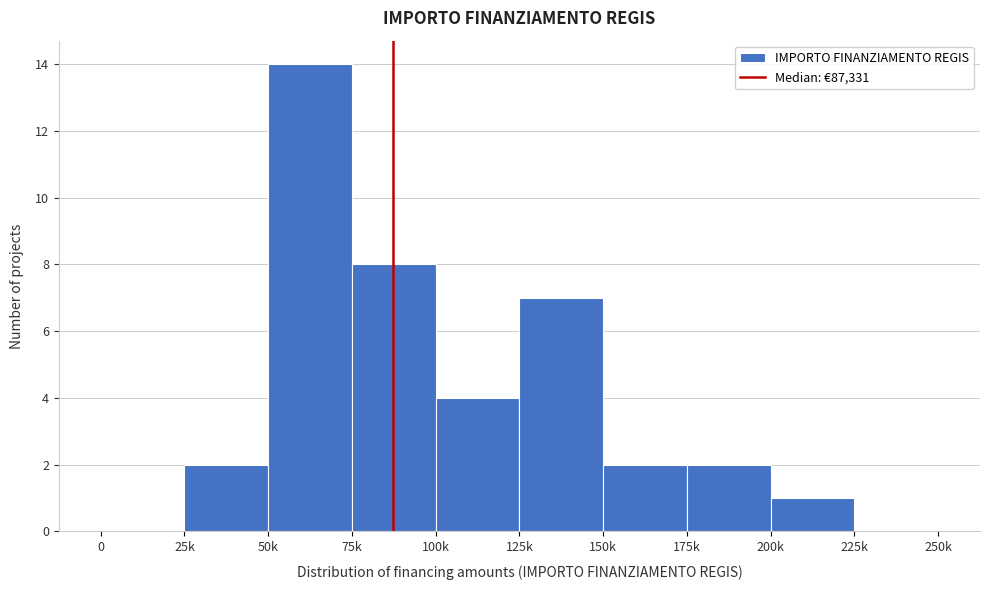

Reading right to left, transcribe all the data shown in this chart.

225k=0	200k=1	175k=2	150k=2	125k=7	100k=4	75k=8	50k=14	25k=2	0=0